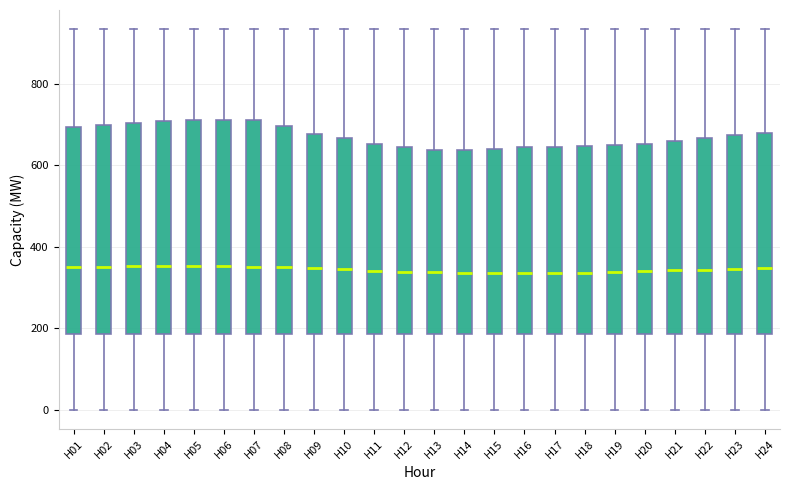

Where does the upper whisker of the box for H21 end on the y-axis? The values are not printed on the chart, so give them approximately, as read against the axis.

940